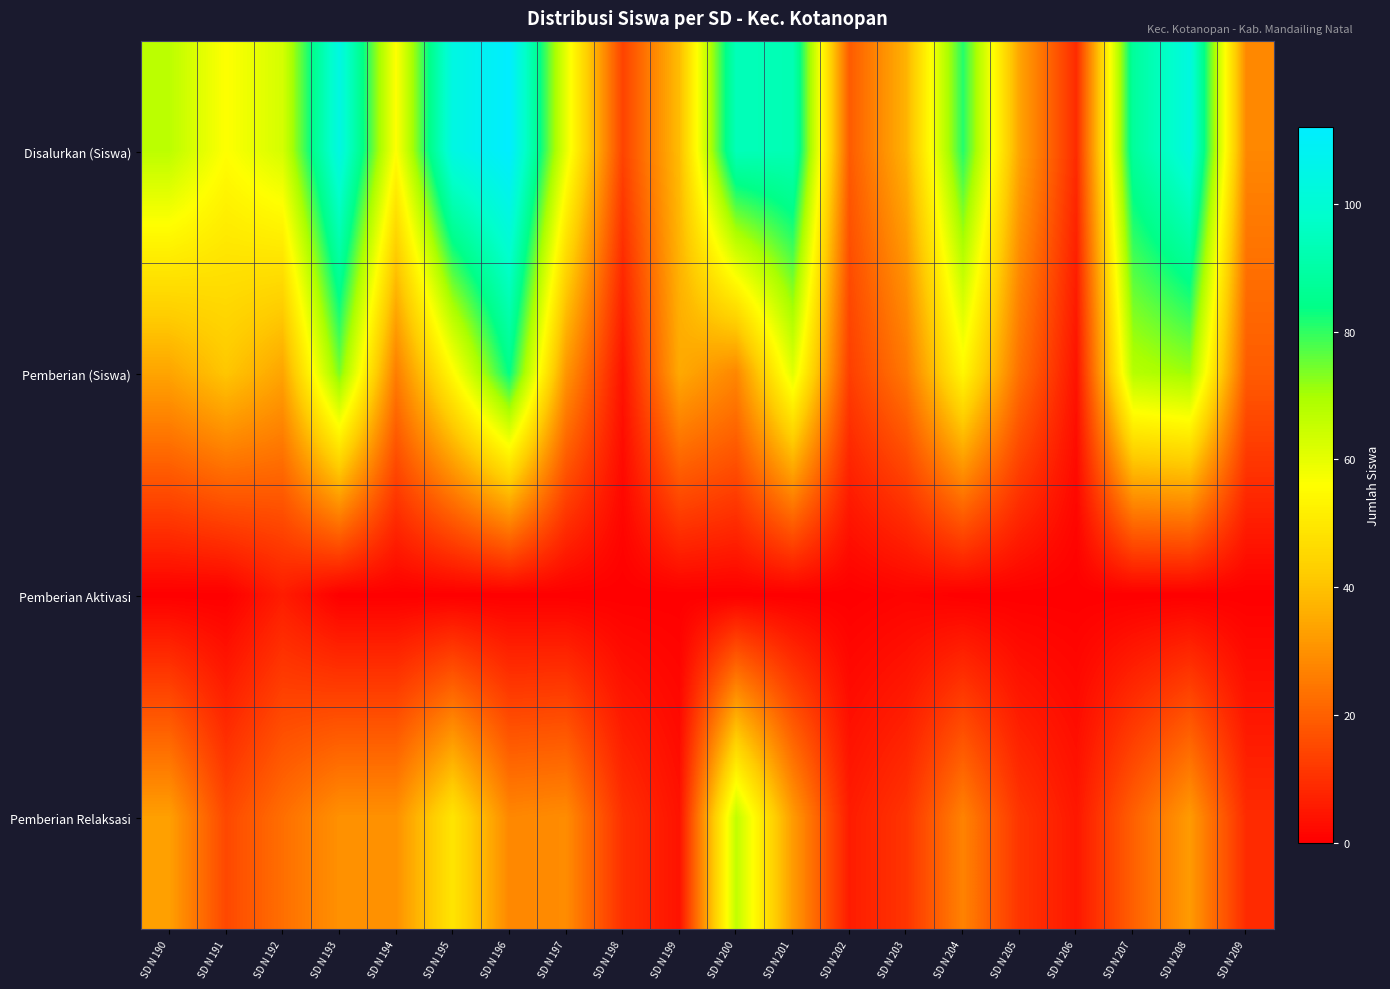

Which has a higher value, SD N 198 or SD N 193?

SD N 193